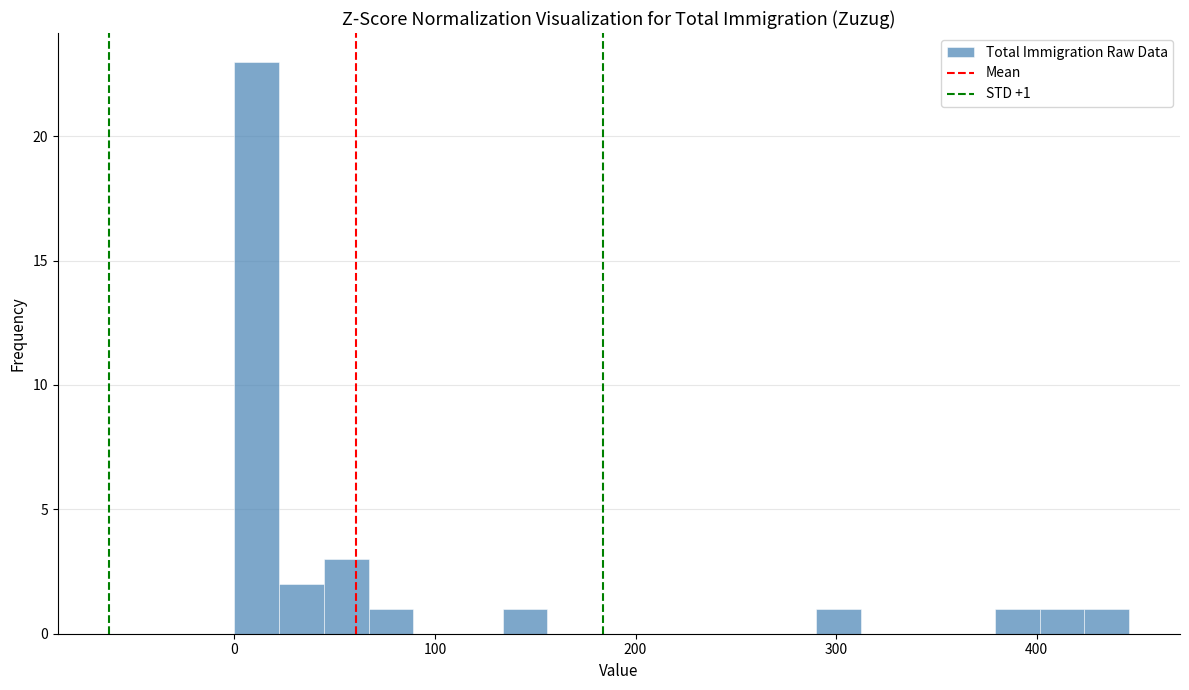

Around what value on the x-axis is the tallest bar? Give the approximate position of its centre, as read against the axis.

10